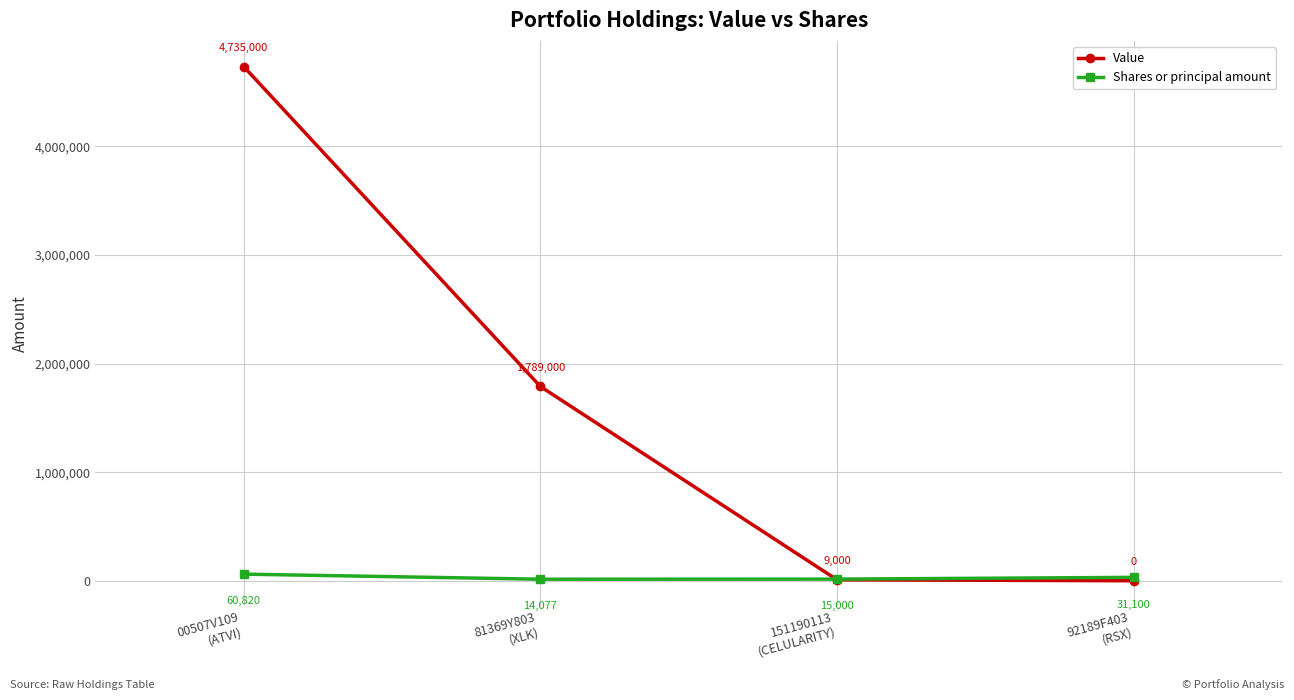

True or false: Shares or principal amount has a value of 14077 at 81369Y803
(XLK).

True